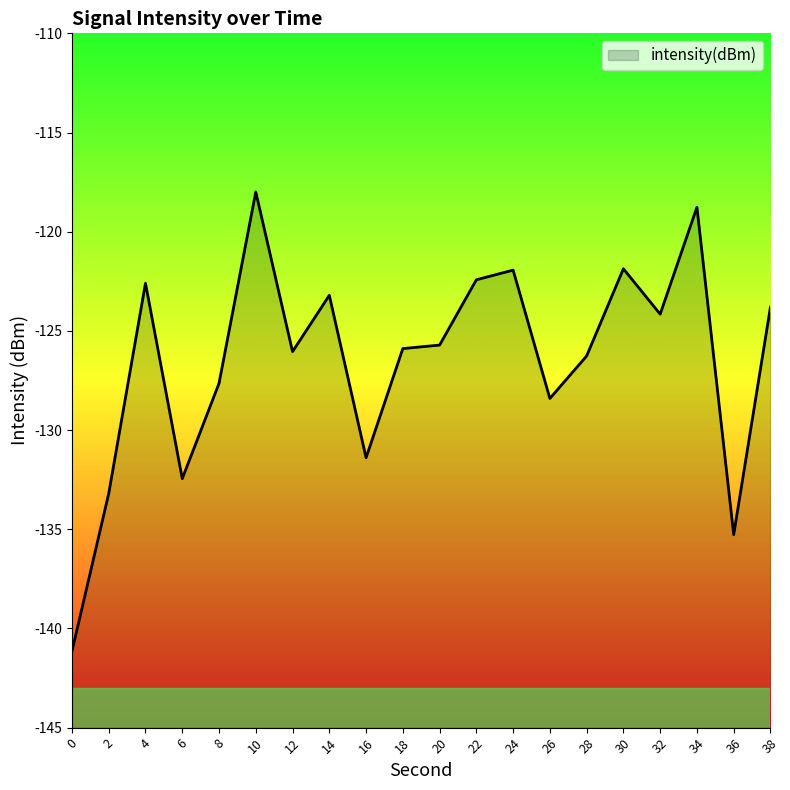

How many values are below -125?

11